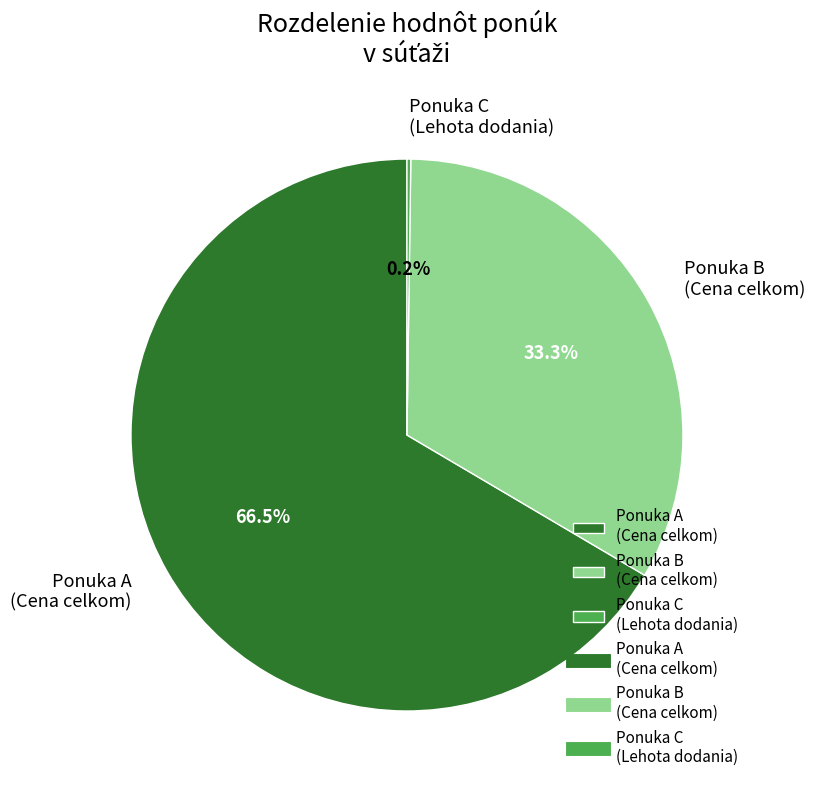

Combined, what portion of the pie is Ponuka A (Cena celkom) and Ponuka B (Cena celkom)?

99.8%